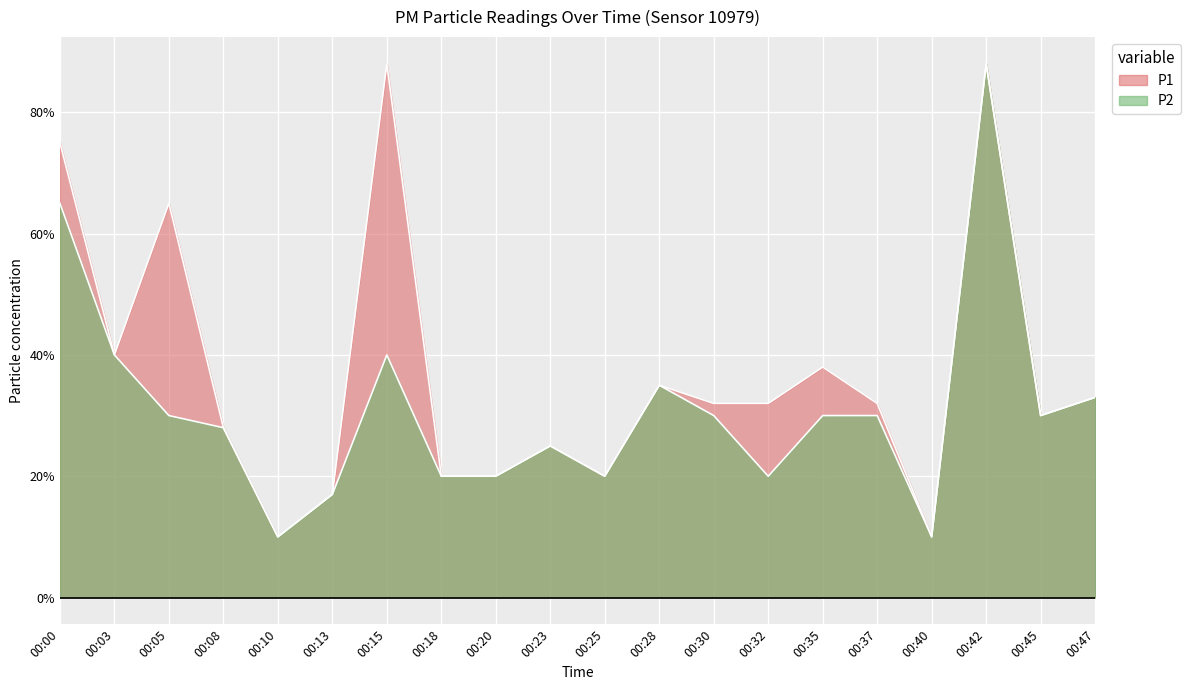

At which category does the chart reach its peak across all series?

00:15